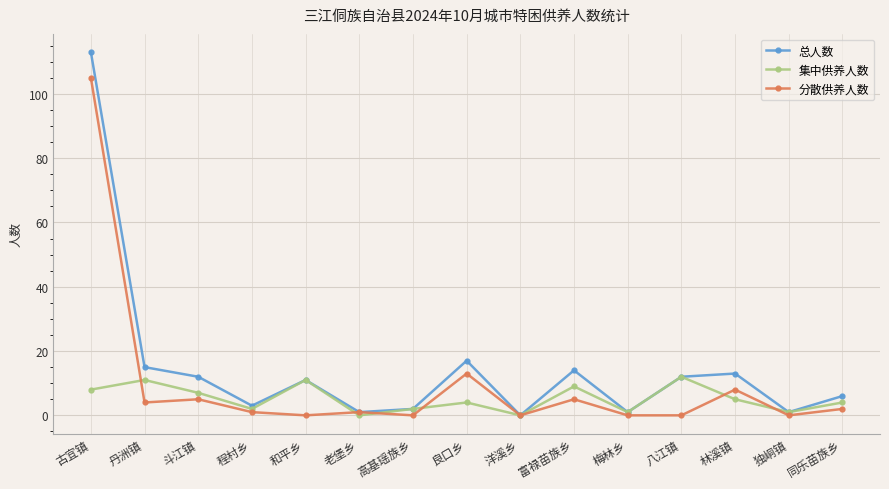

At which label is 分散供养人数 closest to 52?

良口乡